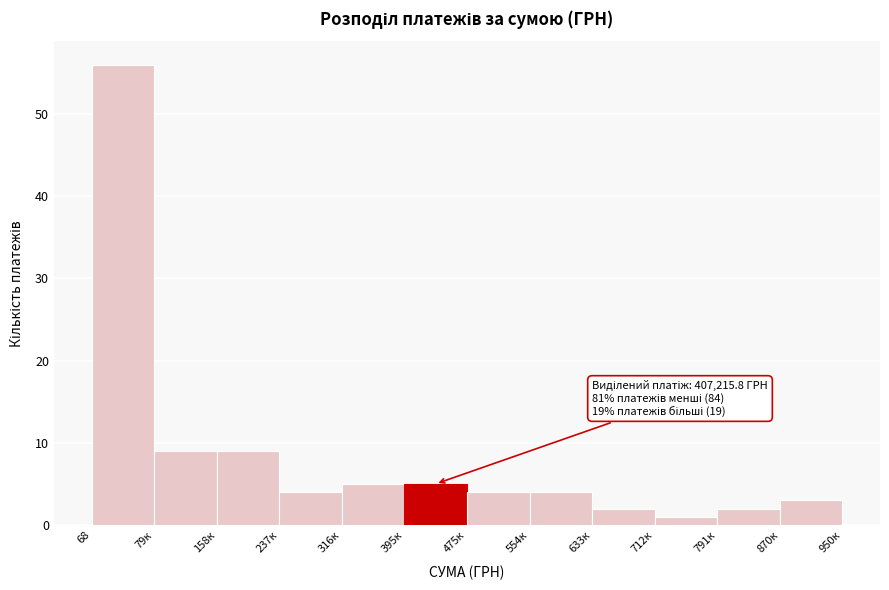

Reading right to left, transcribe all the data shown in this chart.

3	2	1	2	4	4	5	5	4	9	9	56